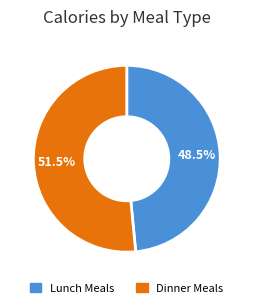

Is there a majority slice in this chart?

Yes